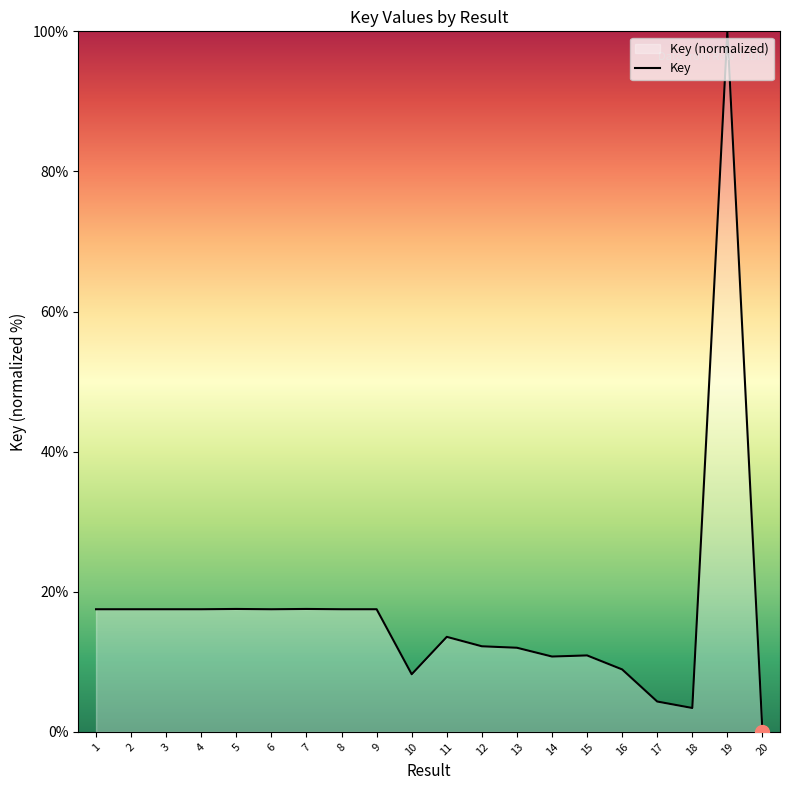

Reading right to left, extract all data points from this chart.

0.0	100.0	3.4	4.3	8.9	10.9	10.8	12.0	12.2	13.6	8.2	17.5	17.5	17.5	17.5	17.5	17.5	17.5	17.5	17.5